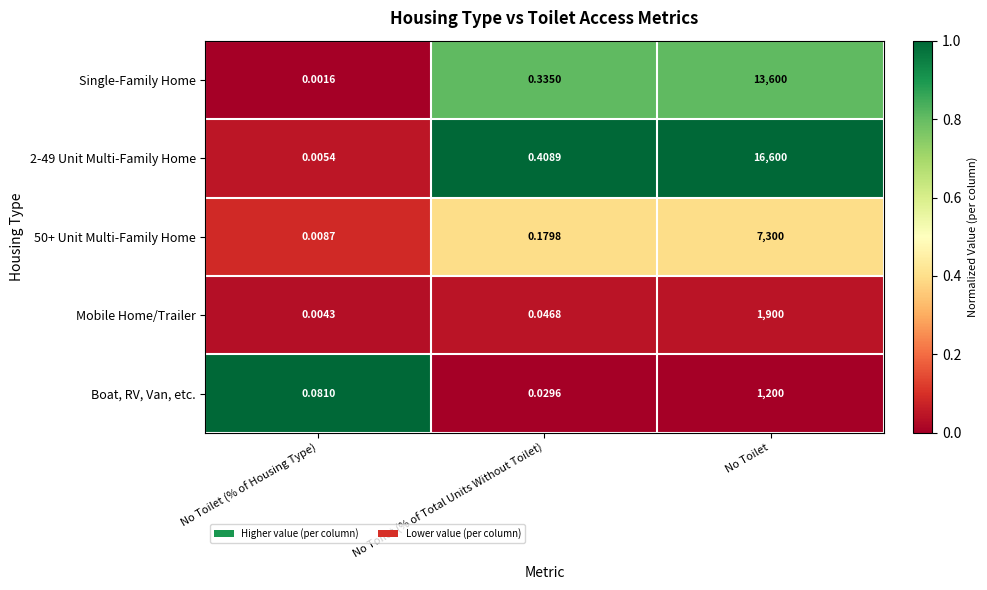

How many data points does each series have?

3